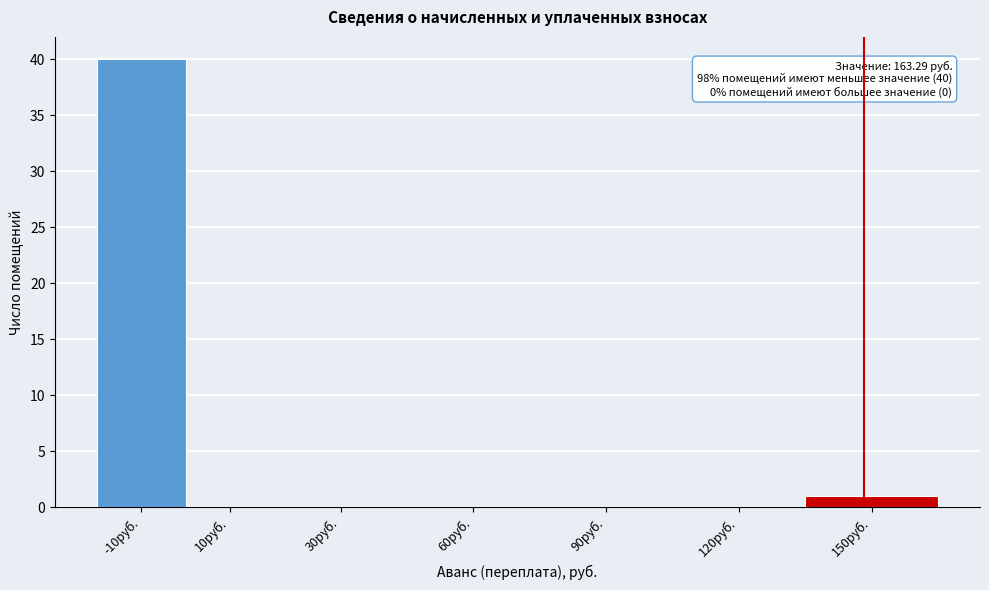

Reading left to right, what are all the values shown in this chart?

-10руб.=40	10руб.=0	30руб.=0	60руб.=0	90руб.=0	120руб.=0	150руб.=1